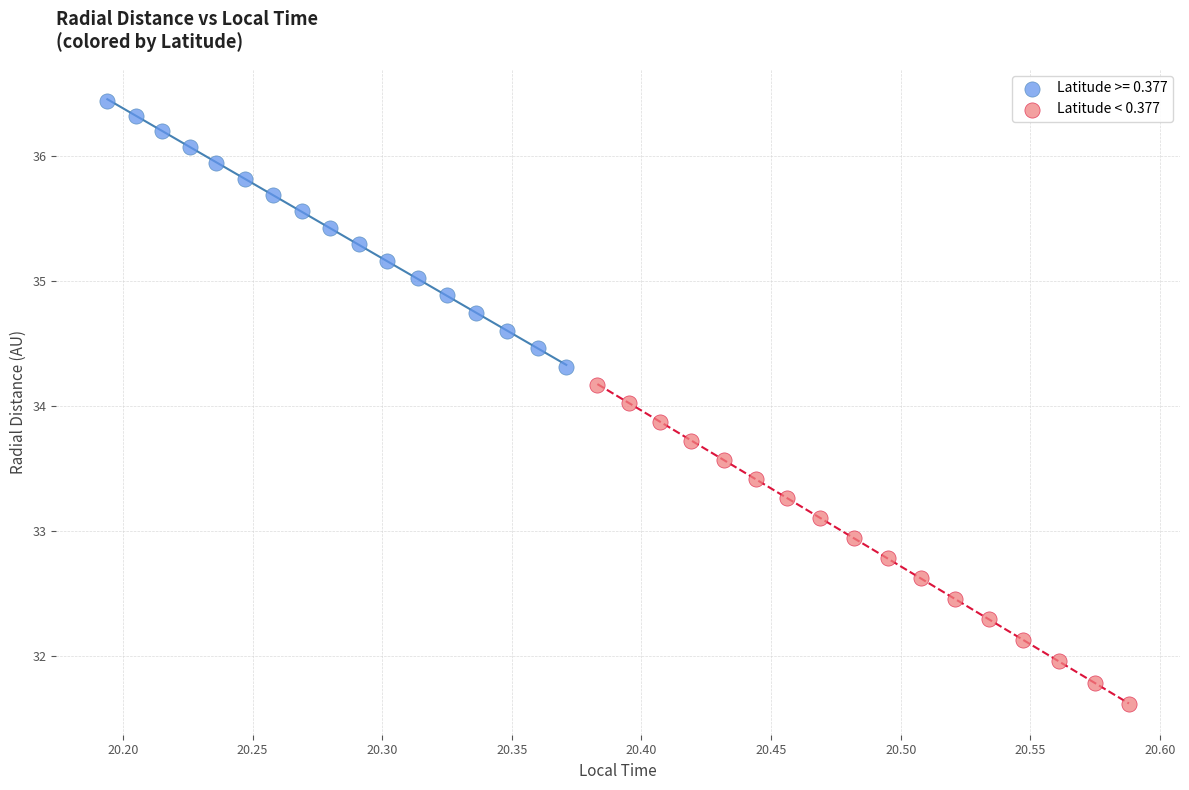

Which series reaches the maximum Y coordinate?

Latitude >= 0.377